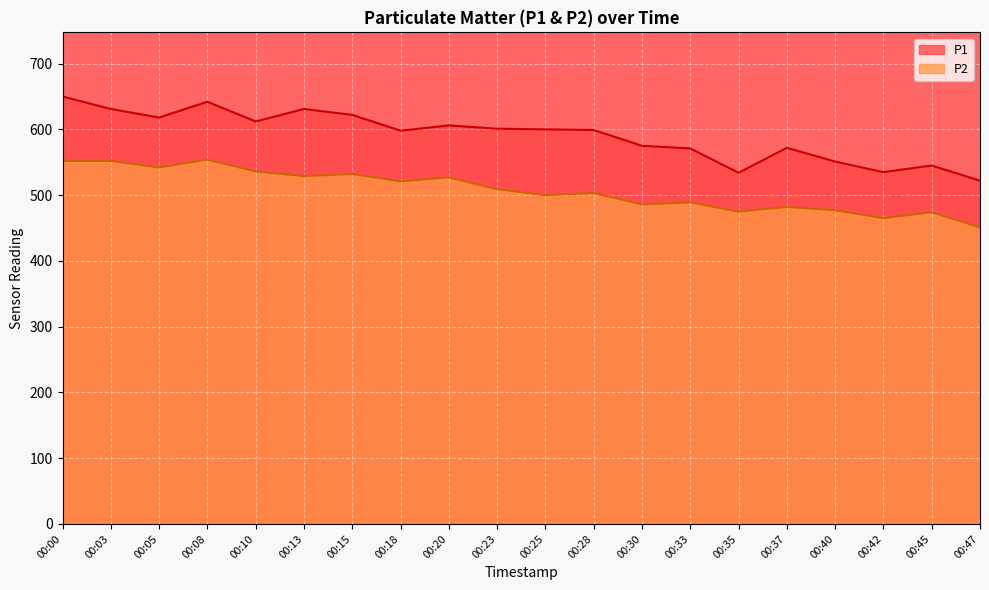

What value does the P1 series have at 00:13?

631